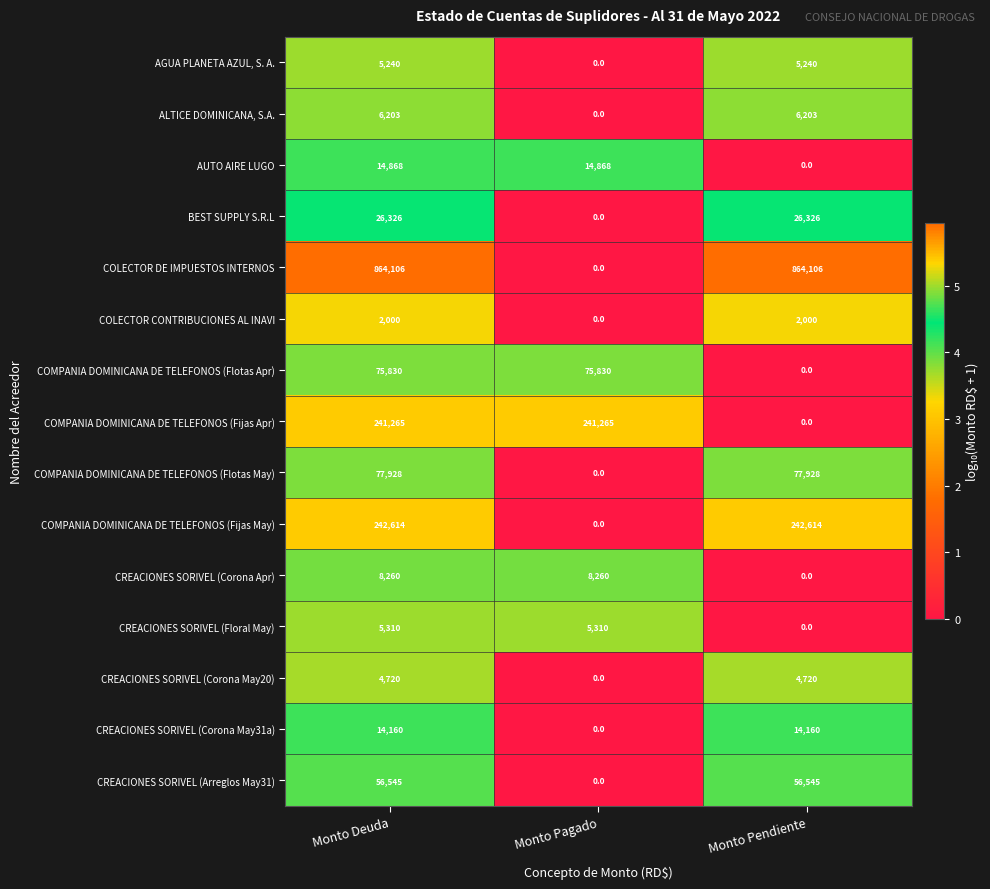

How many positive values does the CREACIONES SORIVEL (Corona May20) series have?

2